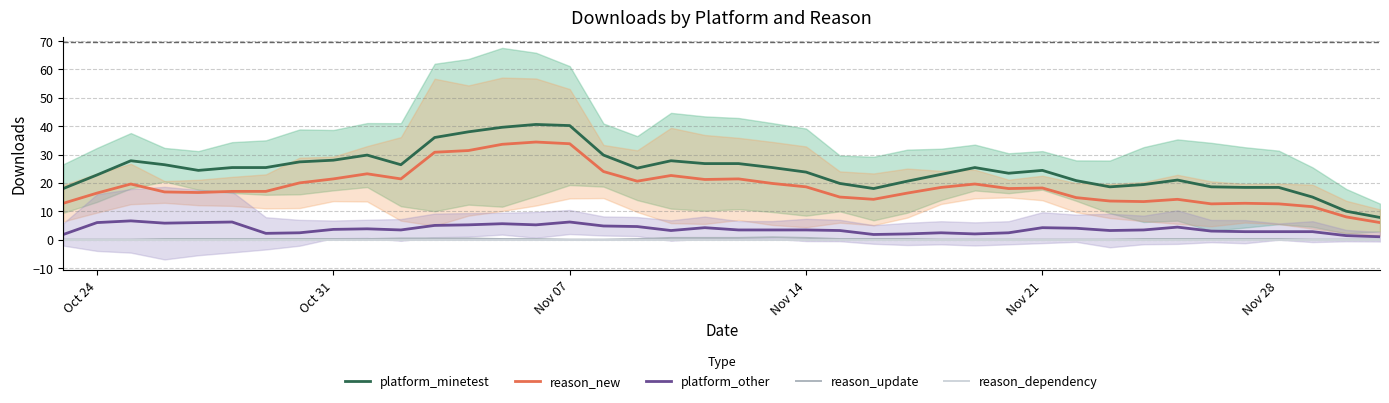

What is the highest value of the platform_minetest series?

40.6